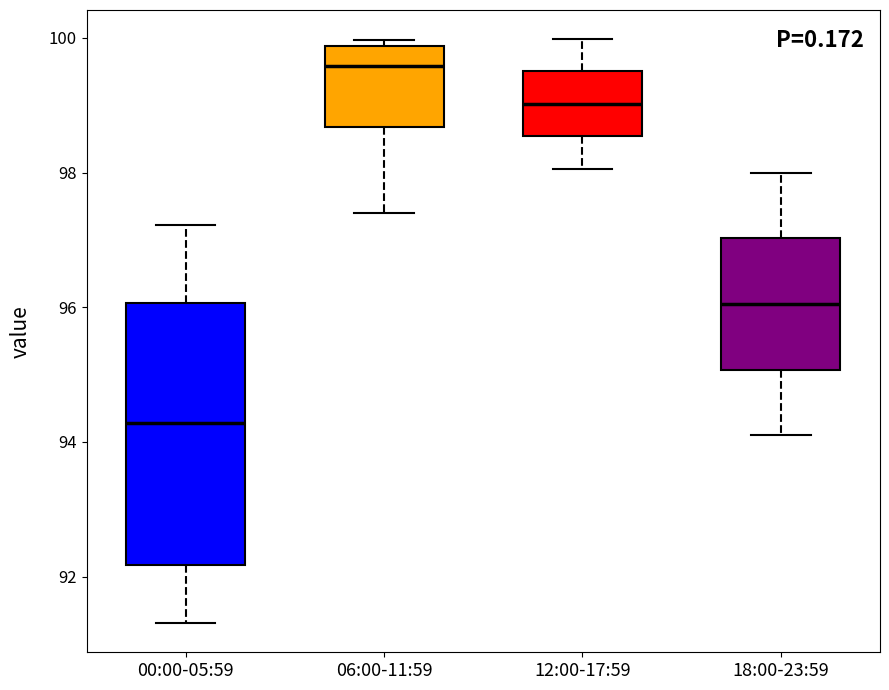

Reading left to right, transcribe this box plot: for each box, give where its median line is, the range the box spans, and where its two whiskers end, as read against the y-axis. The values are not printed on the chart, so give them approximately, as read against the axis.

00:00-05:59: median 94.2, box 92.2 to 96.0, whiskers 91.4 to 97.2
06:00-11:59: median 99.6, box 98.6 to 99.8, whiskers 97.4 to 100.0
12:00-17:59: median 99.0, box 98.6 to 99.6, whiskers 98.0 to 100.0
18:00-23:59: median 96.0, box 95.0 to 97.0, whiskers 94.2 to 98.0